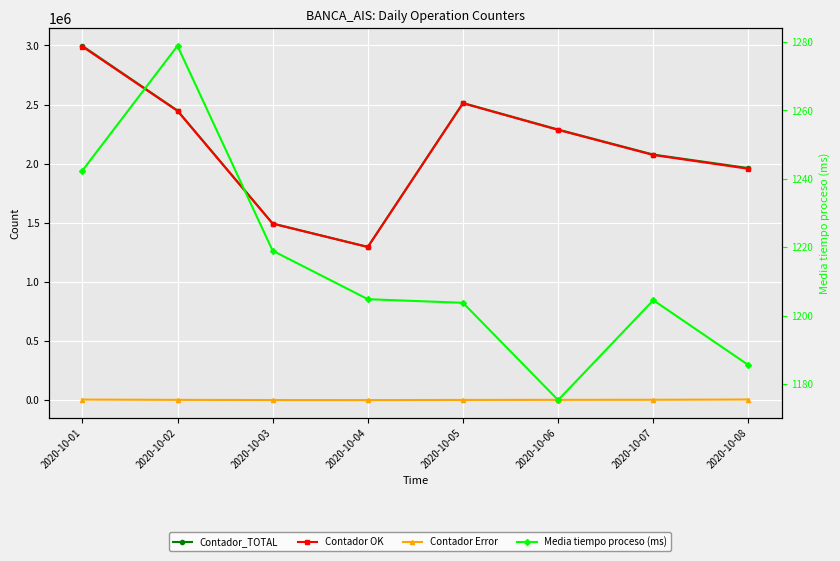

Is the value of Contador Error at 2020-10-08 greater than the value of Contador OK at 2020-10-03?

No